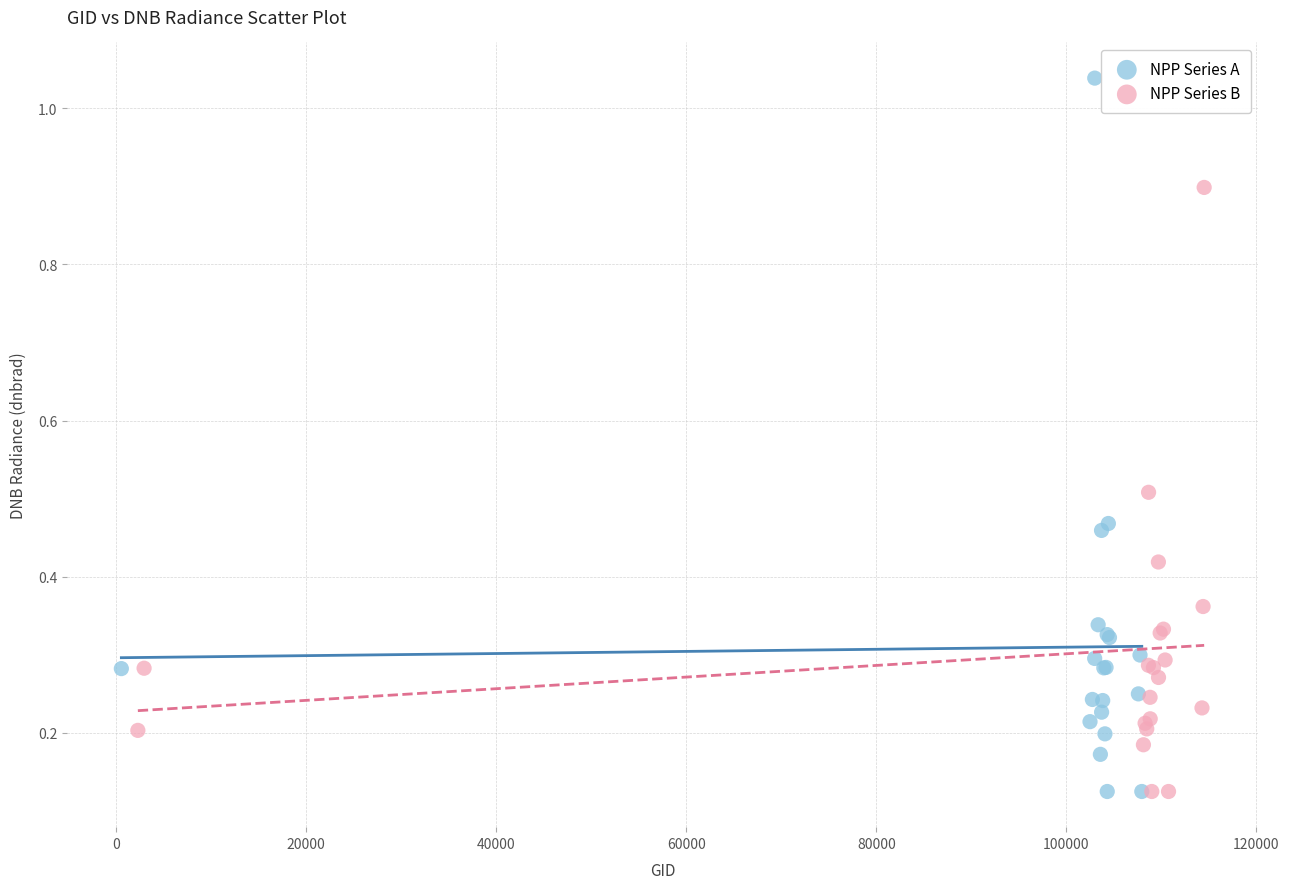

Which series contains the highest Y value?

NPP Series A